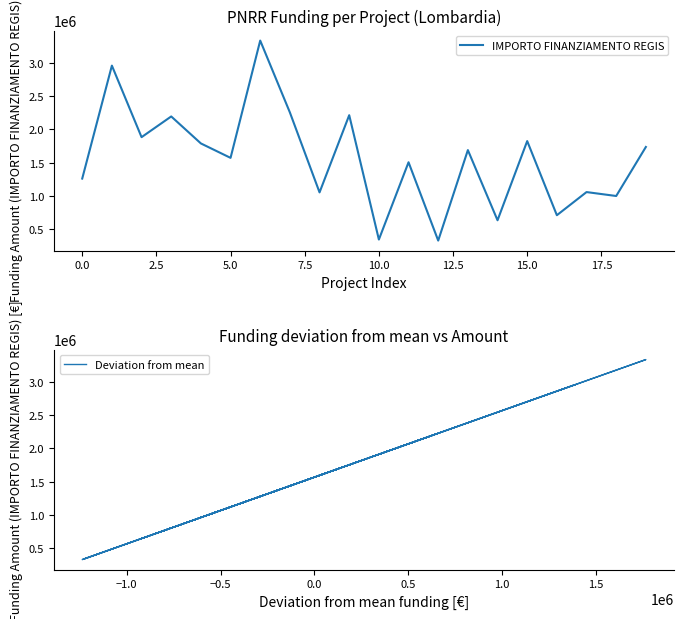

True or false: IMPORTO FINANZIAMENTO REGIS and Deviation from mean intersect in this chart.

False